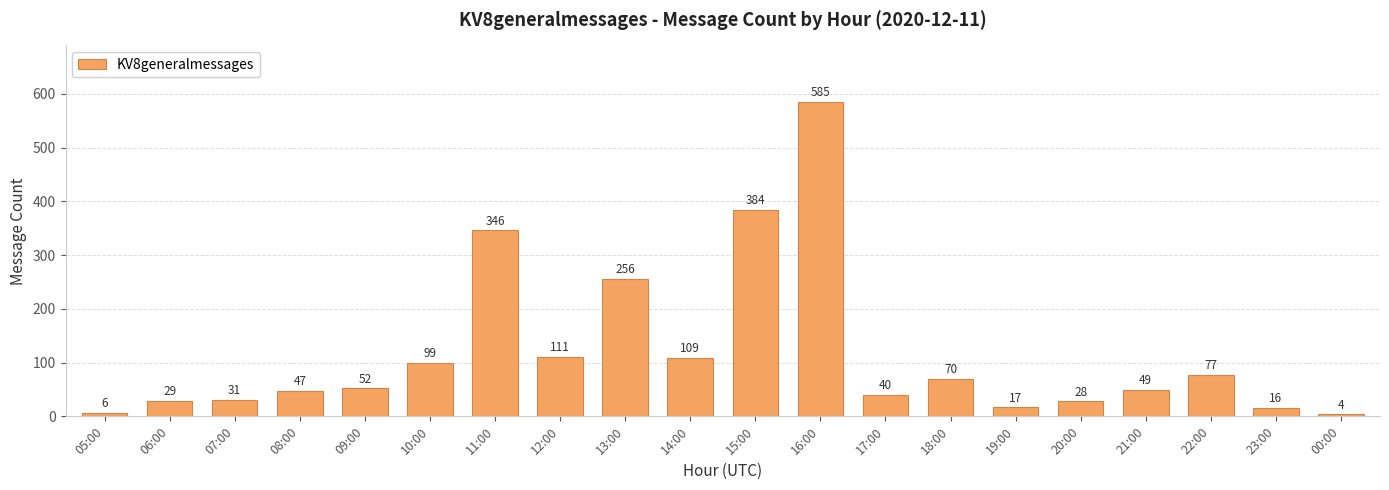

What is the sum of all values?

2356